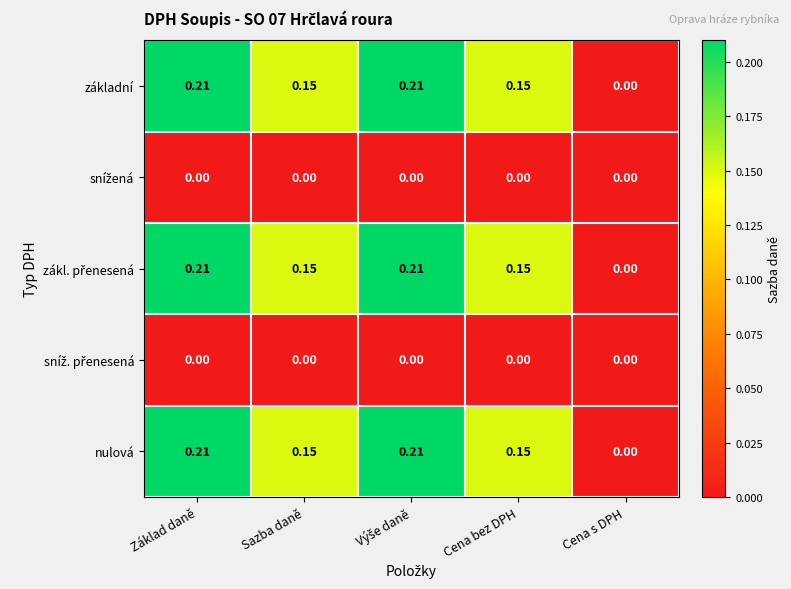

At which label does základní reach its minimum?

Cena s DPH